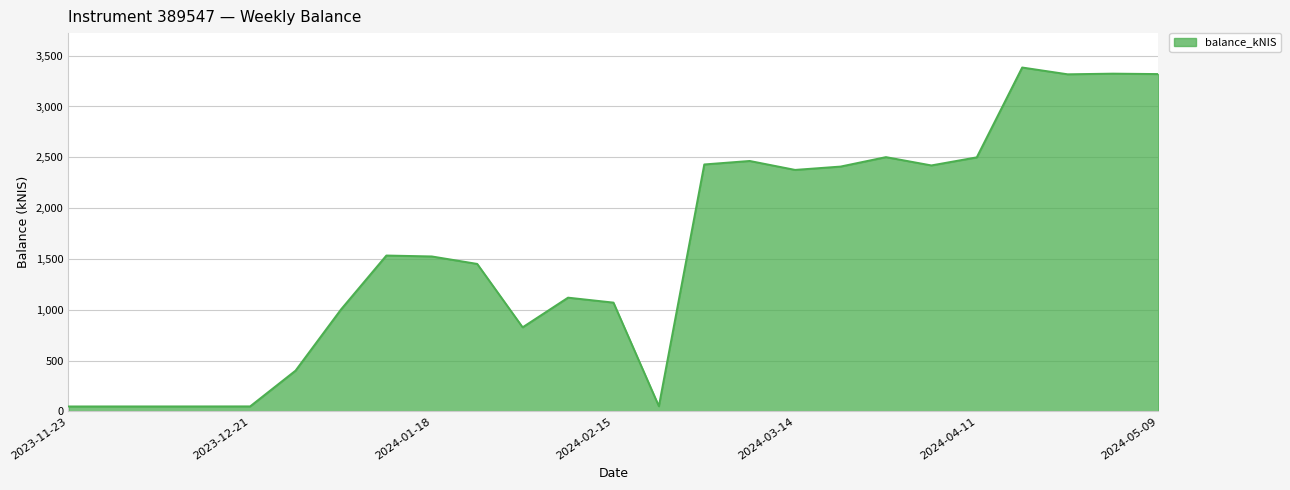

How many points are lower than both their immediate neighbors (excluding endpoints)?

5